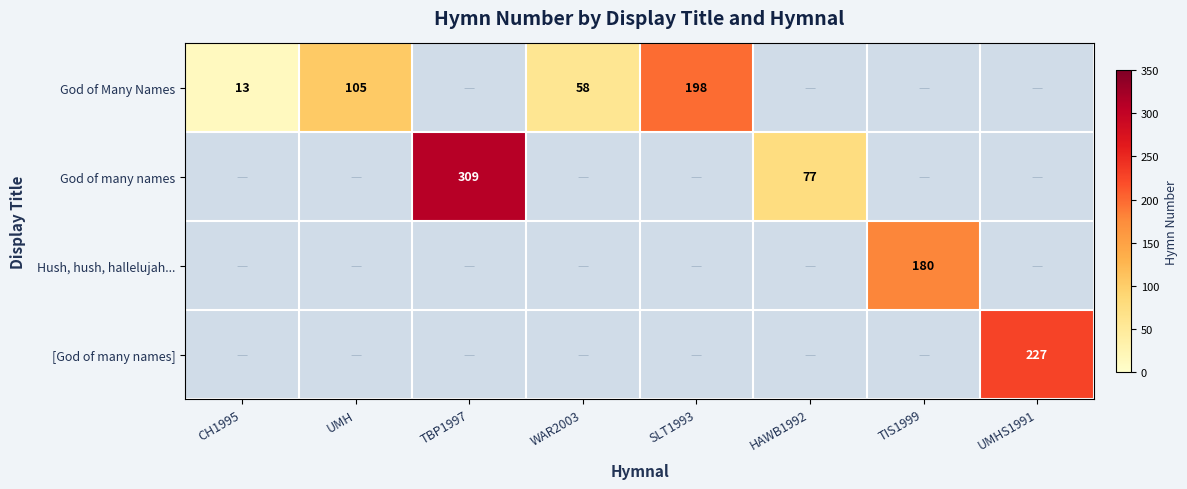

What is the difference between the God of Many Names values at SLT1993 and CH1995?

185